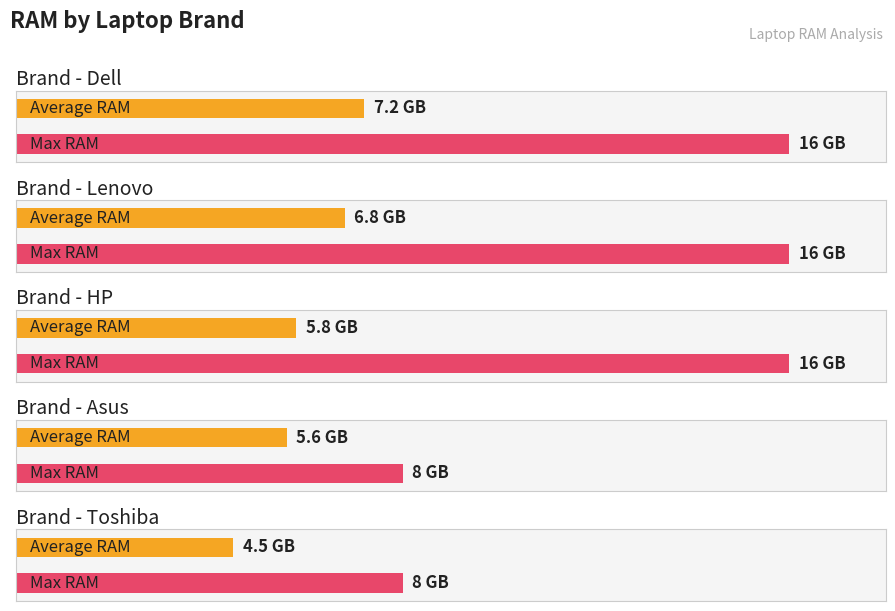

The Max RAM (GB) series shows 8.0 at Toshiba. True or false?

True